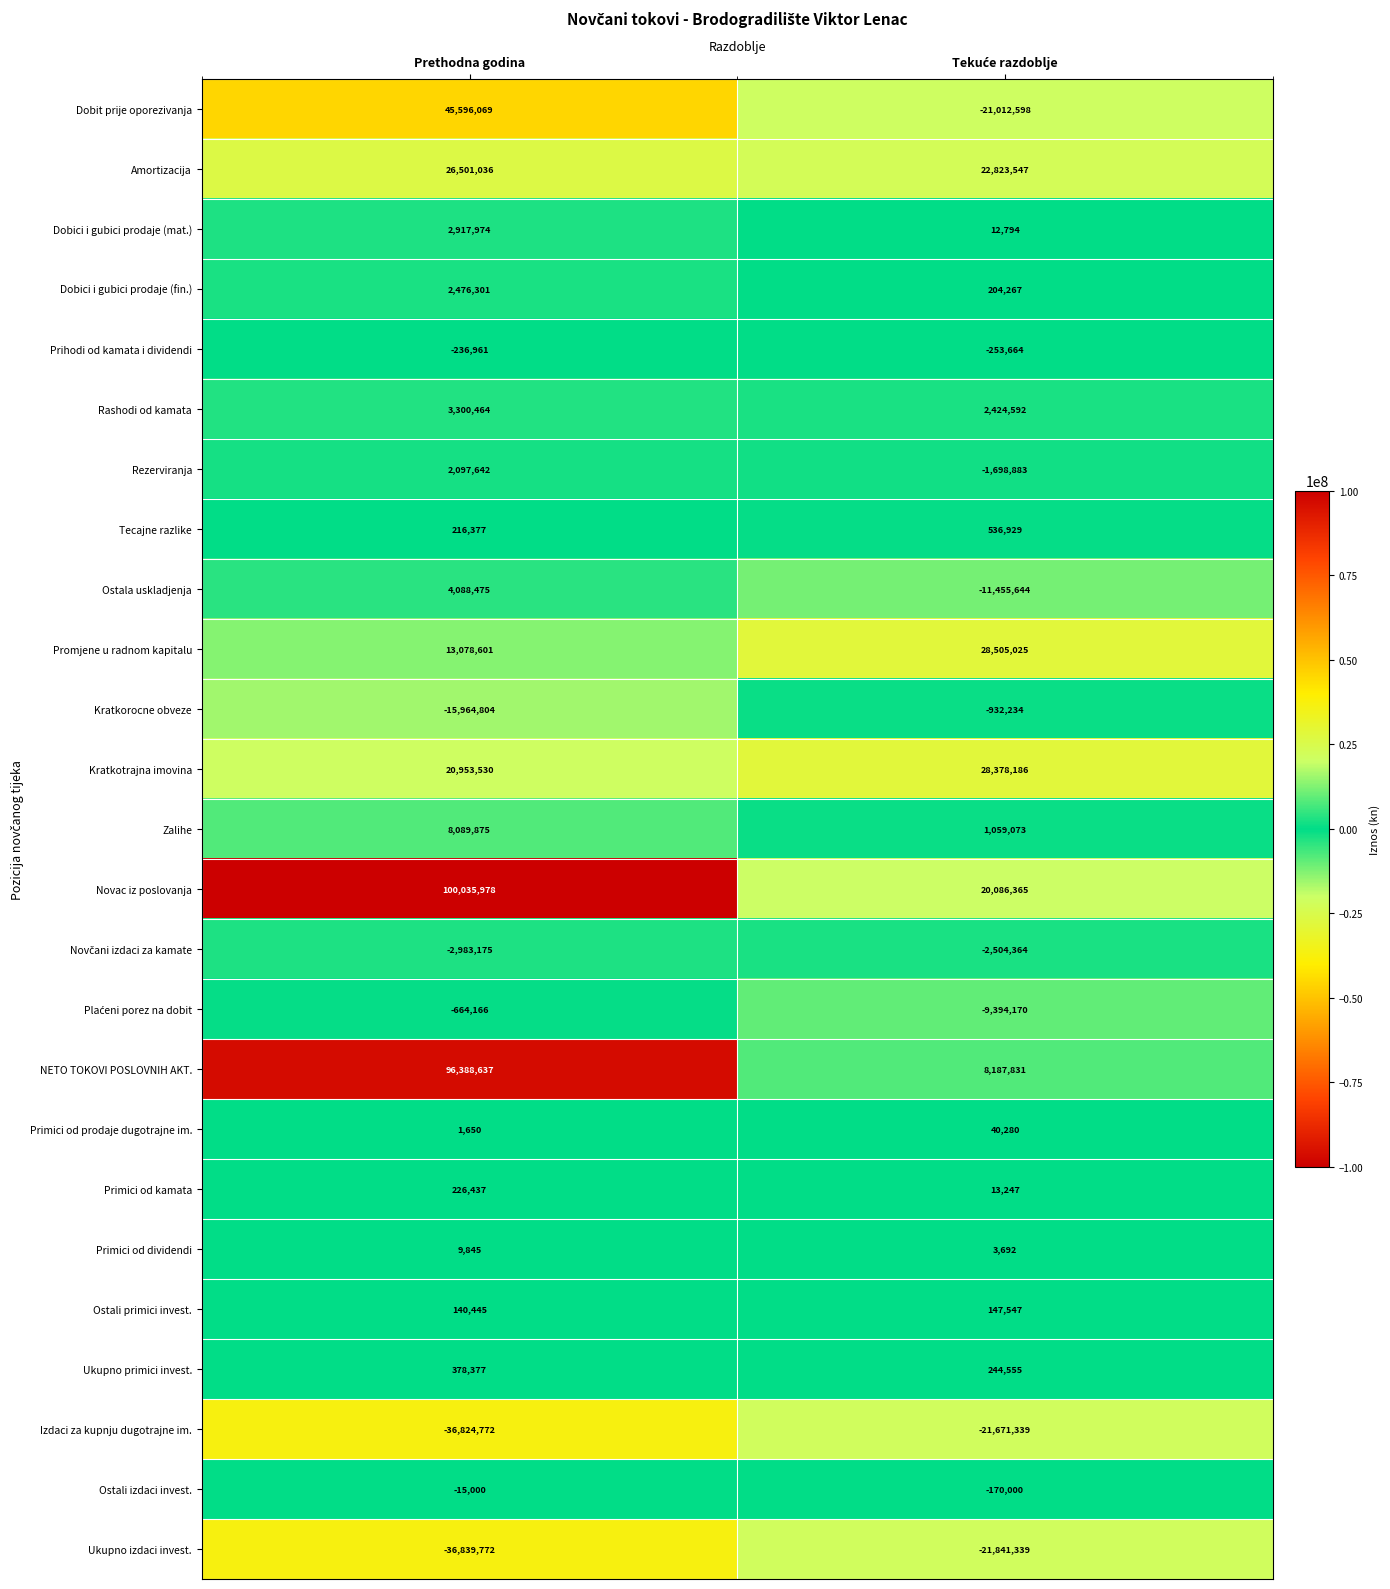

Which series has the widest spread of values?

NETO TOKOVI POSLOVNIH AKT.